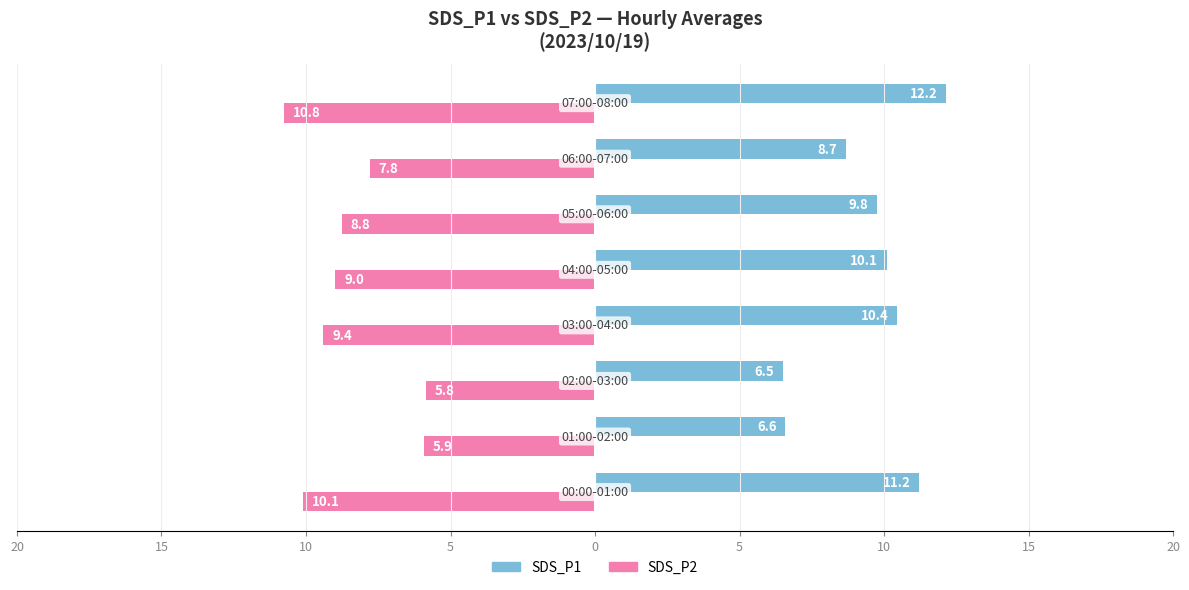

What are all the series names shown in the legend?

SDS_P1, SDS_P2